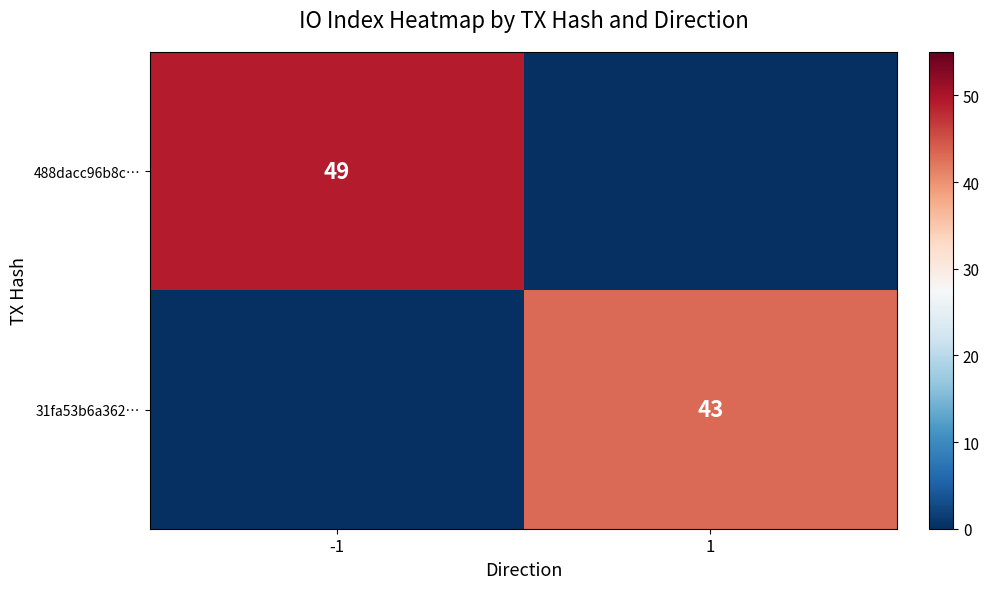

Is it true that 31fa53b6a362… equals 43 at 1?

True